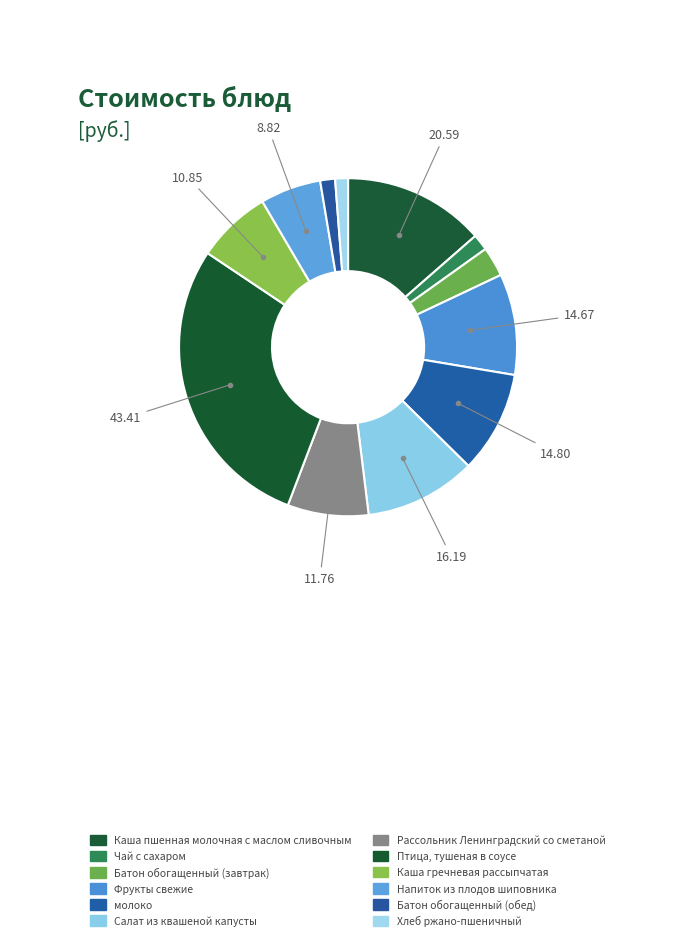

True or false: Каша пшенная молочная с маслом сливочным accounts for 1% of the total.

False